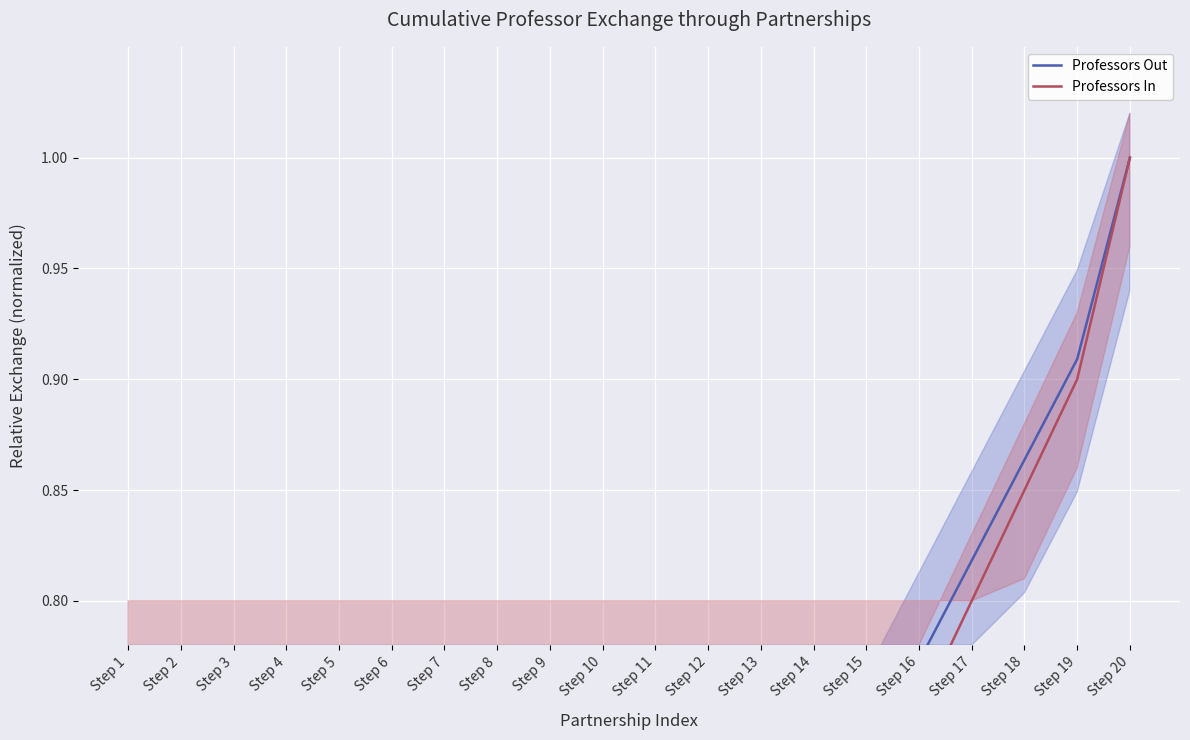

How many lines are shown in the chart?

2